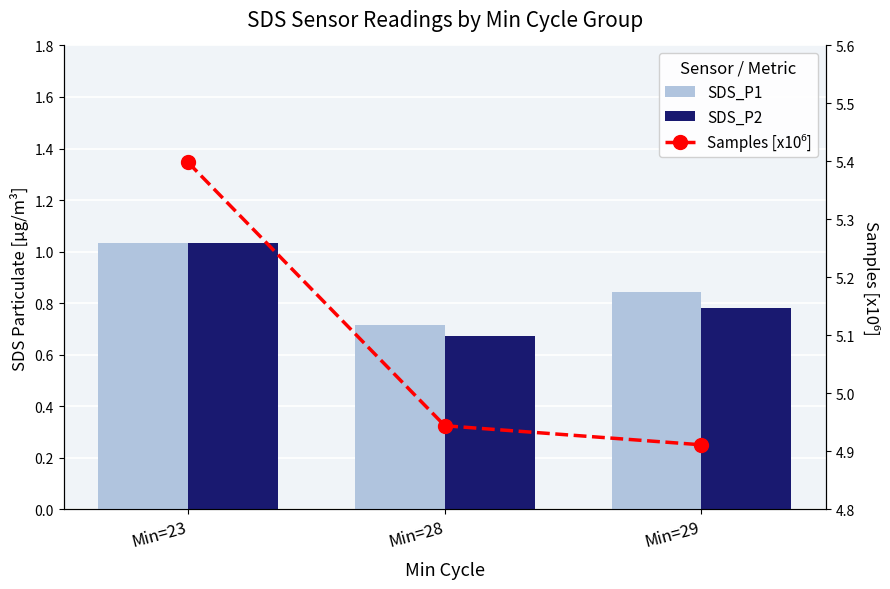

What is the approximate value of SDS_P1 at Min=29?

0.8